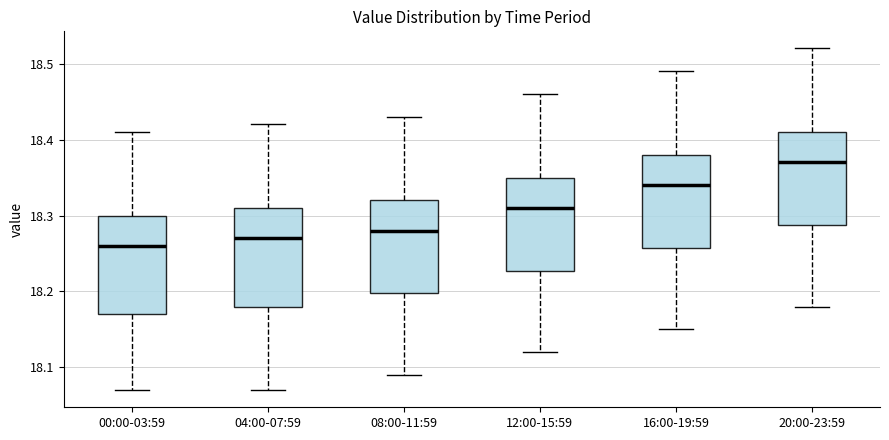

Which box has the highest median line?

20:00-23:59